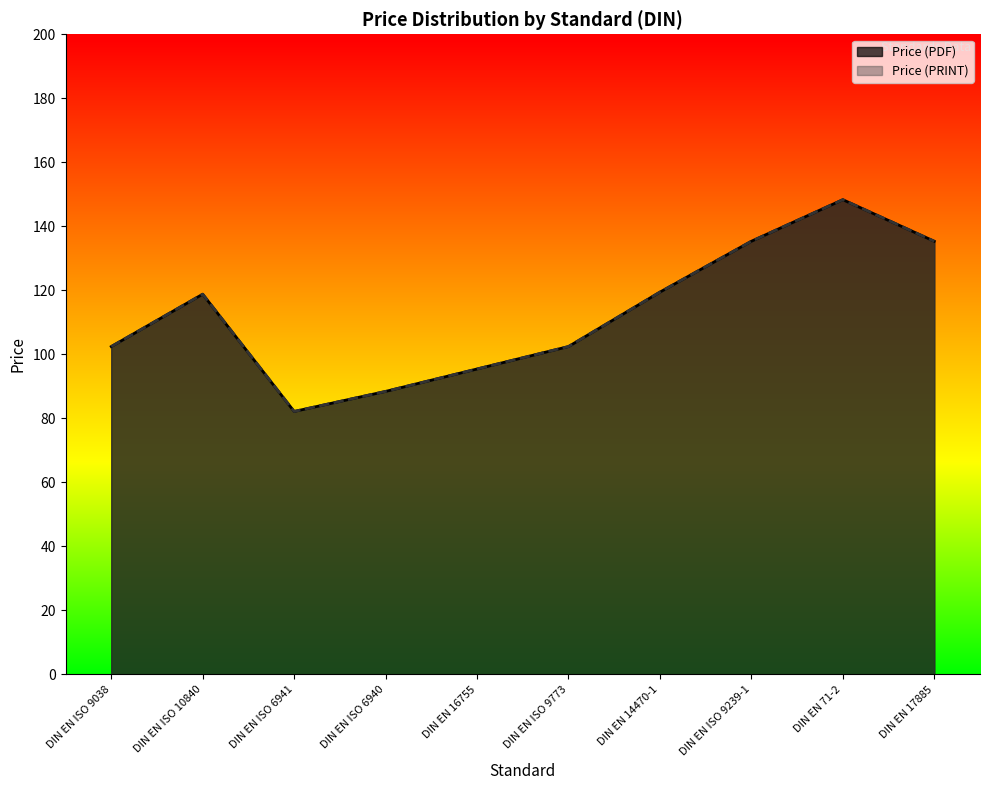

What is the total value across all series at DIN EN ISO 10840?

237.6